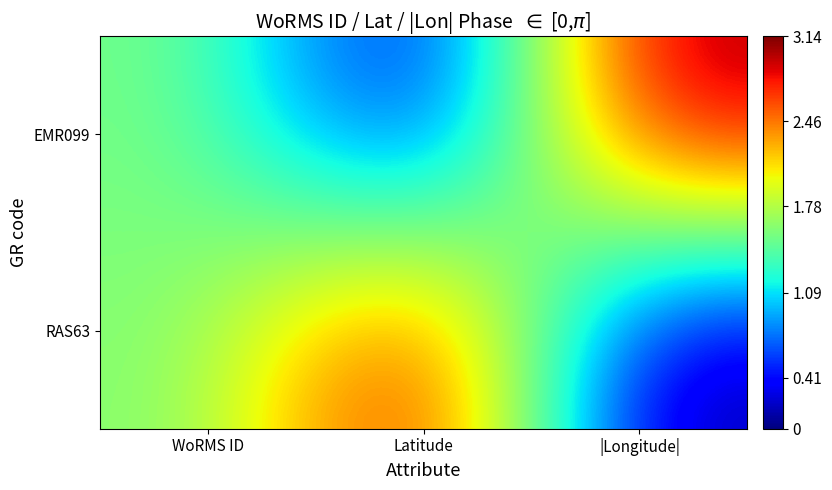

At how many categories does at least one series exceed 2?

2